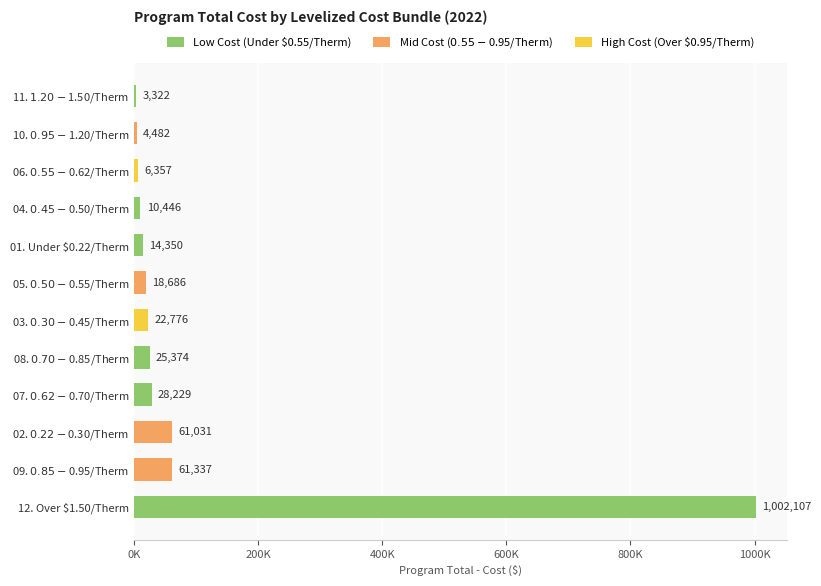

Does the chart contain any negative values?

No